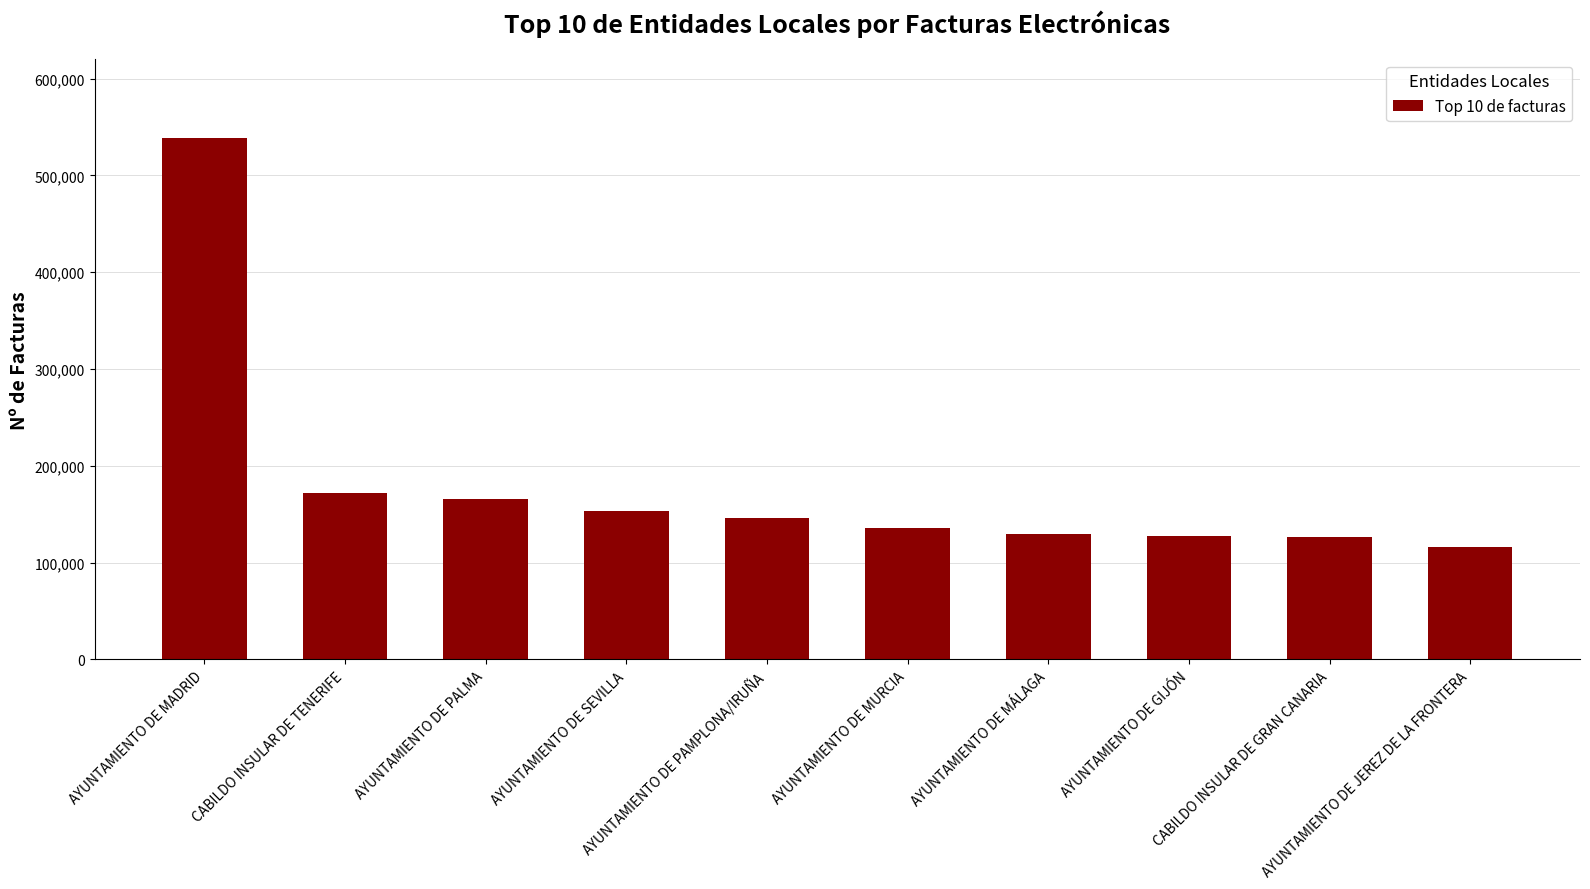

What is the difference between the maximum and second lowest values?

412567